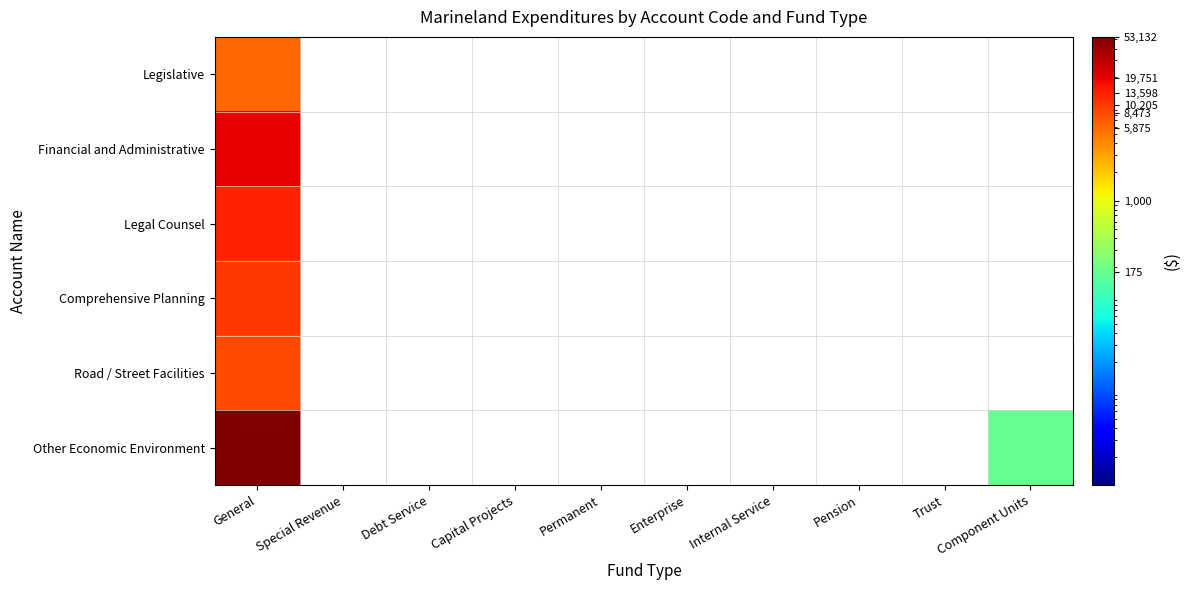

At which label does Legislative reach its peak?

General